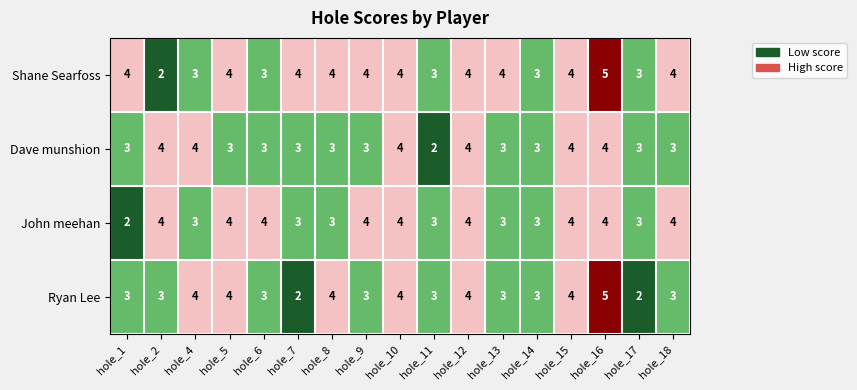

List the series in order of their overall mean, lowest first.

Dave munshion, Ryan Lee, John meehan, Shane Searfoss